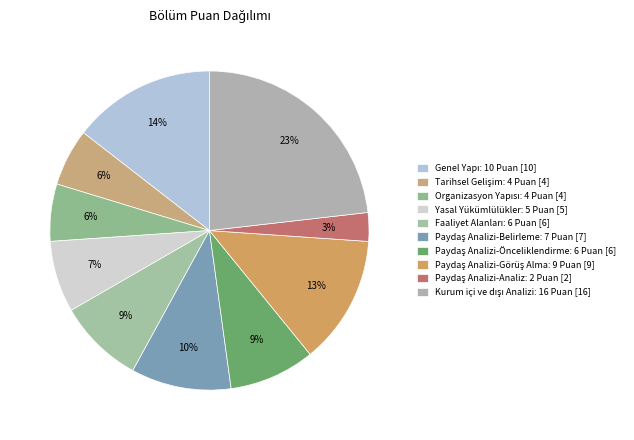

What percentage is the Yasal Yükümlülükler: 5 Puan slice, to the nearest percent?

7%